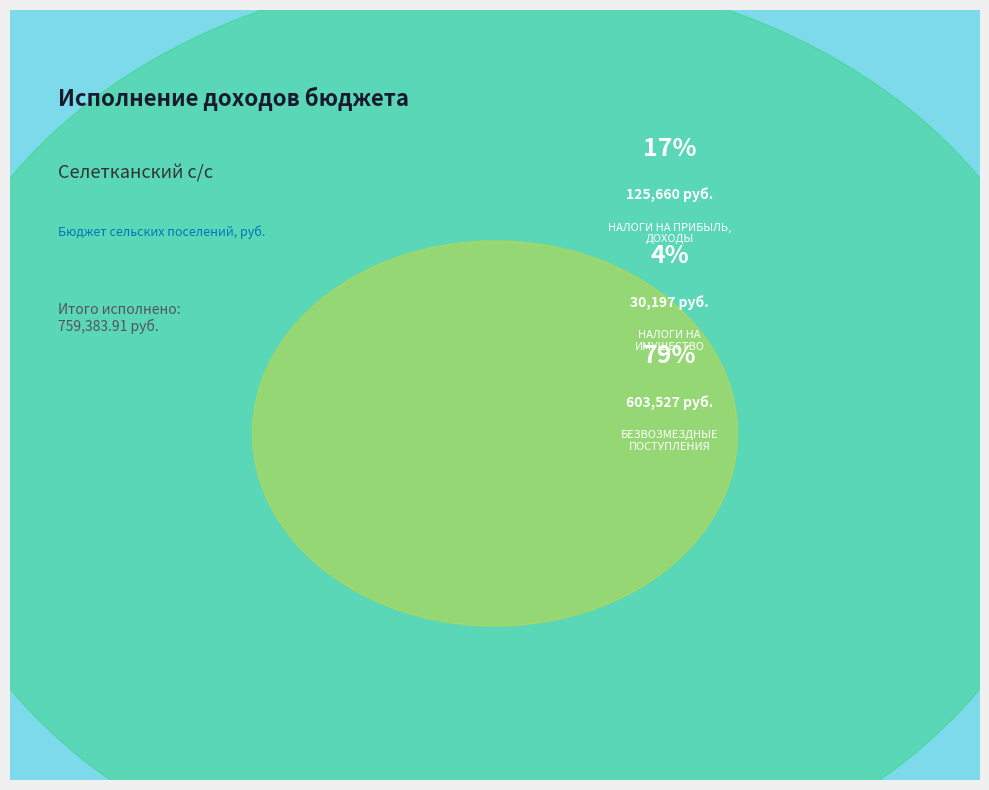

Is it true that ГОСУДАРСТВЕННАЯ ПОШЛИНА is 1% of the pie?

False